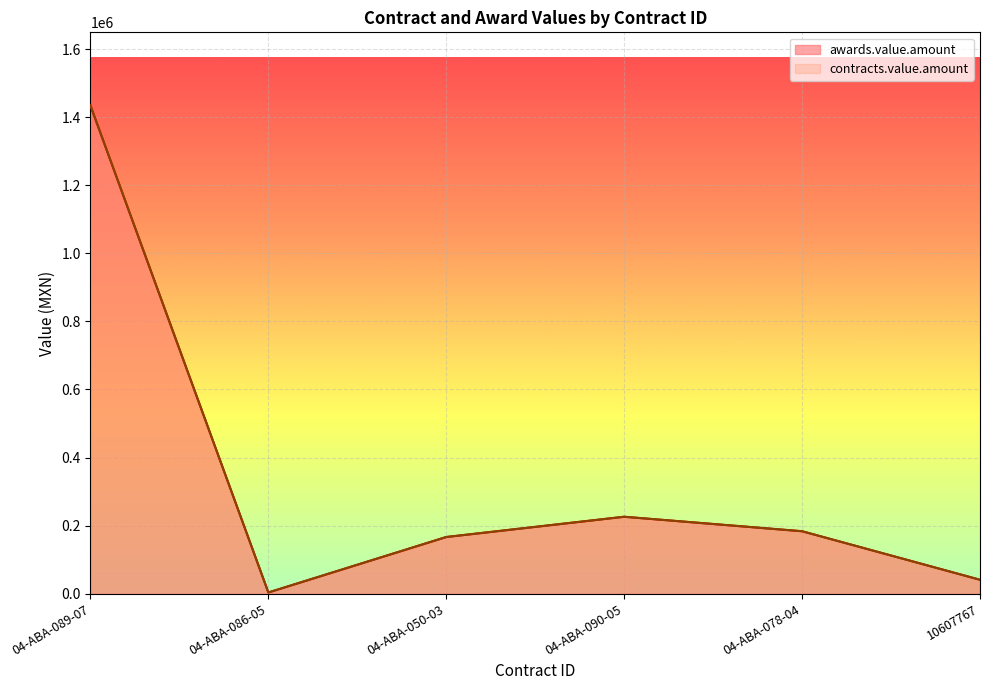

Is it true that contracts.value.amount equals 183409.0 at 04-ABA-078-04?

True